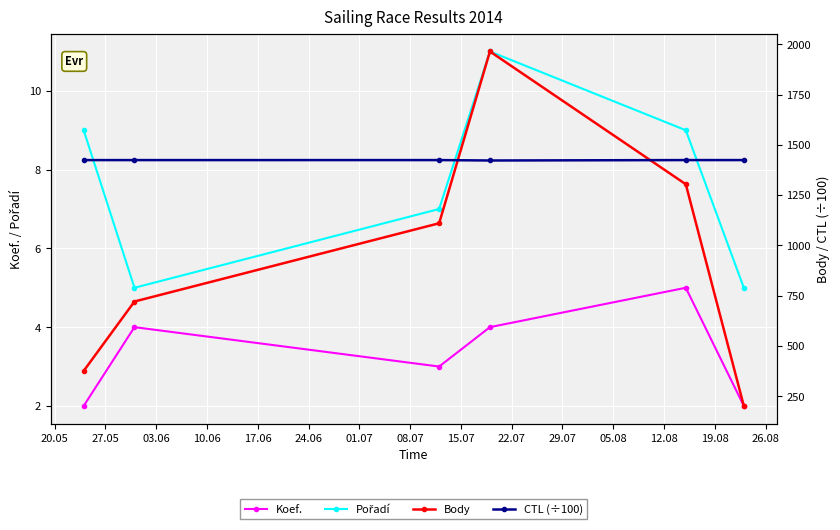

How many interior local peaks does the Koef. series have?

2